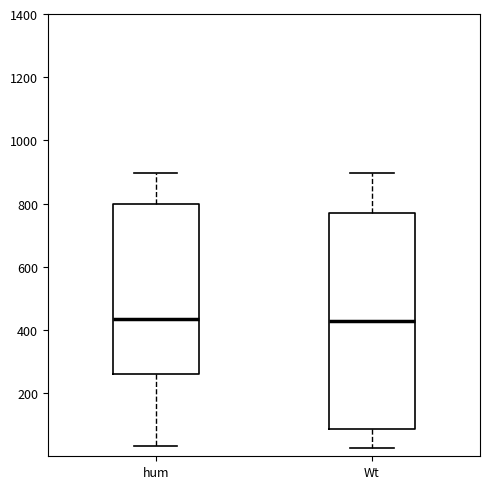

Reading left to right, read every box against the y-axis: the position of its median line, the range the box covers, and the ends of its whiskers. The values are not printed on the chart, so give them approximately, as read against the axis.

hum: median 440, box 260 to 800, whiskers 40 to 900
Wt: median 420, box 80 to 780, whiskers 20 to 900